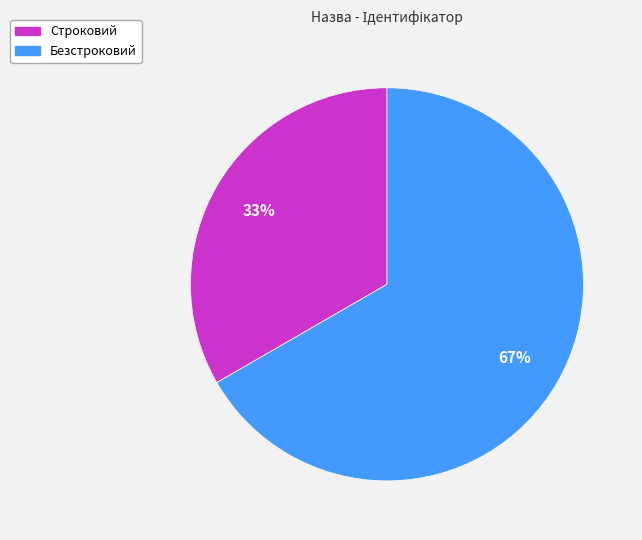

To the nearest percent, what percentage of the pie is Безстроковий?

67%